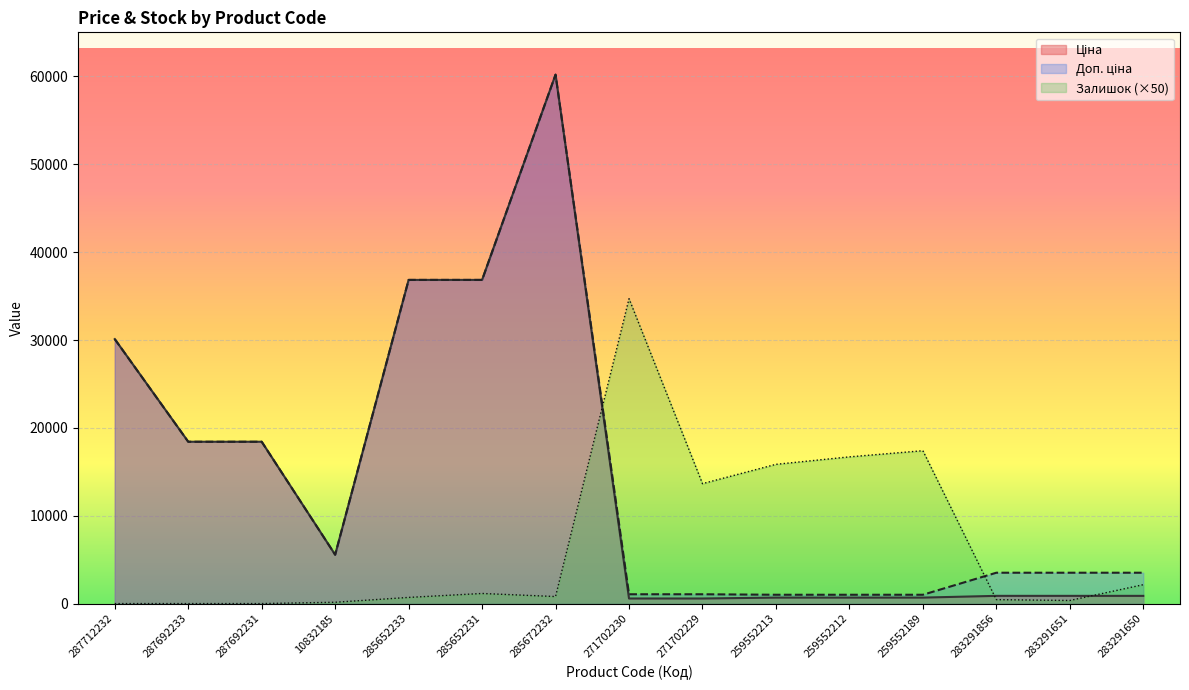

Reading left to right, transcribe all the data shown in this chart.

Ціна: 287712232=30102.8	287692233=18420.9	287692231=18420.9	10832185=5560.3	285652233=36841.8	285652231=36841.8	285672232=60205.6	271702230=578.1	271702229=578.1	259552213=679.8	259552212=679.8	259552189=679.8	283291856=878.0	283291651=878.0	283291650=878.0
Доп. ціна: 287712232=30102.8	287692233=18420.9	287692231=18420.9	10832185=5560.3	285652233=36841.8	285652231=36841.8	285672232=60205.6	271702230=1060.0	271702229=1060.0	259552213=1004.1	259552212=1004.1	259552189=1004.1	283291856=3511.9	283291651=3511.9	283291650=3511.9
Залишок: 287712232=0.0	287692233=0.0	287692231=0.0	10832185=150.0	285652233=700.0	285652231=1150.0	285672232=800.0	271702230=34700.0	271702229=13650.0	259552213=15850.0	259552212=16700.0	259552189=17400.0	283291856=450.0	283291651=350.0	283291650=2150.0